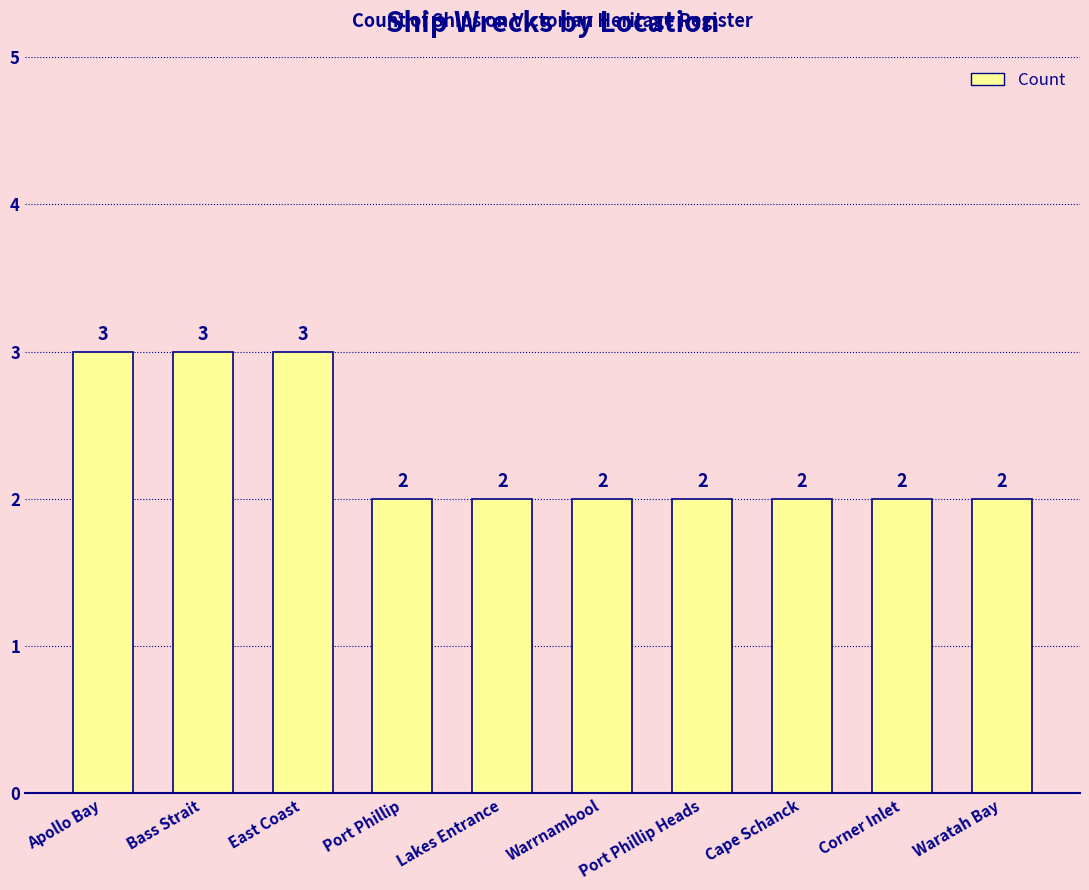

Reading right to left, list all the values displayed in this chart.

Waratah Bay=2	Corner Inlet=2	Cape Schanck=2	Port Phillip Heads=2	Warrnambool=2	Lakes Entrance=2	Port Phillip=2	East Coast=3	Bass Strait=3	Apollo Bay=3